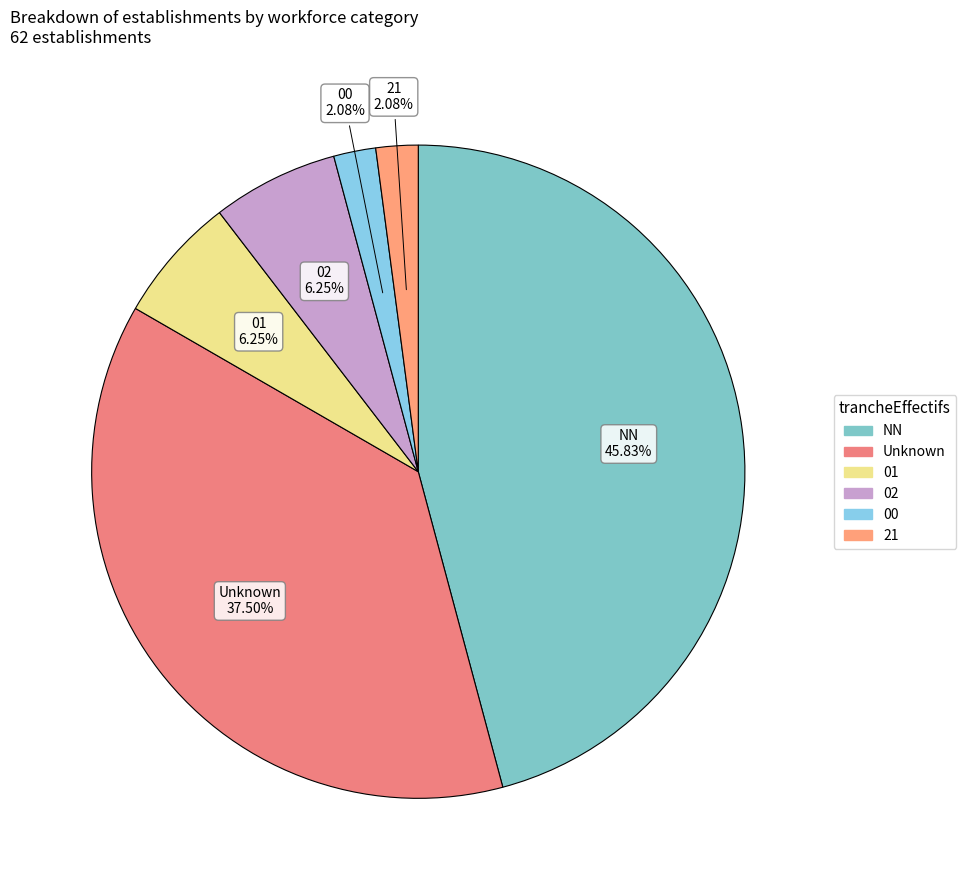

To the nearest percent, what is the average slice percentage?

17%